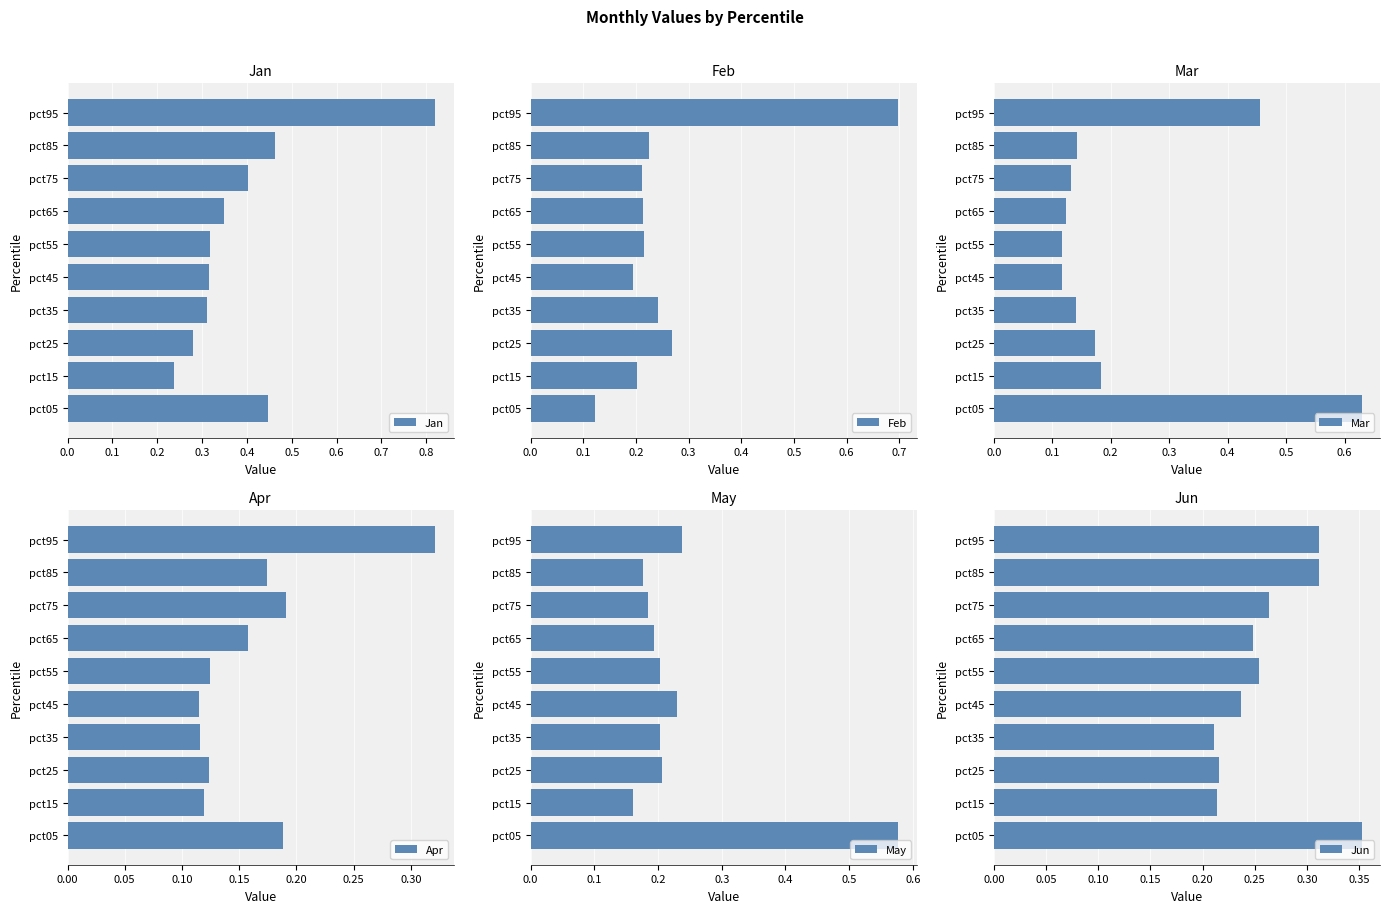

Reading left to right, extract all data points from this chart.

Jan: 0.4	0.2	0.3	0.3	0.3	0.3	0.3	0.4	0.5	0.8
Feb: 0.1	0.2	0.3	0.2	0.2	0.2	0.2	0.2	0.2	0.7
Mar: 0.6	0.2	0.2	0.1	0.1	0.1	0.1	0.1	0.1	0.5
Apr: 0.2	0.1	0.1	0.1	0.1	0.1	0.2	0.2	0.2	0.3
May: 0.6	0.2	0.2	0.2	0.2	0.2	0.2	0.2	0.2	0.2
Jun: 0.4	0.2	0.2	0.2	0.2	0.3	0.2	0.3	0.3	0.3